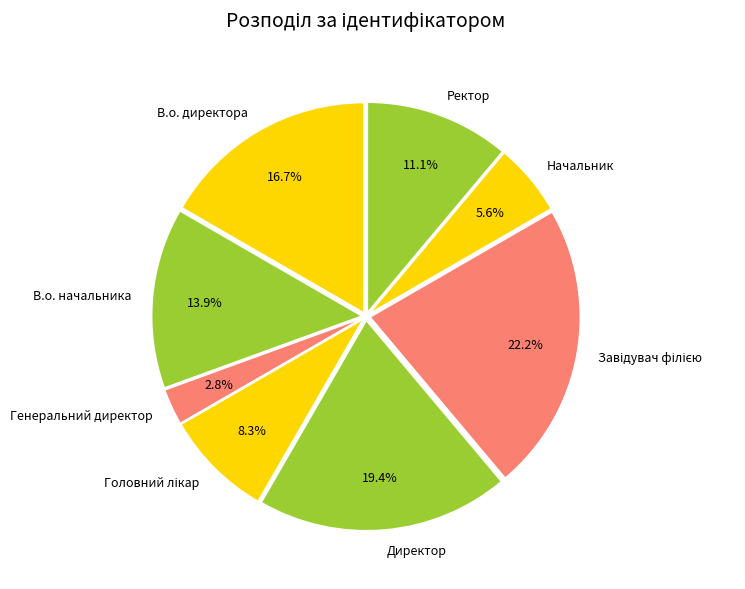

What percentage is NOT represented by В.о. директора?

83.3%